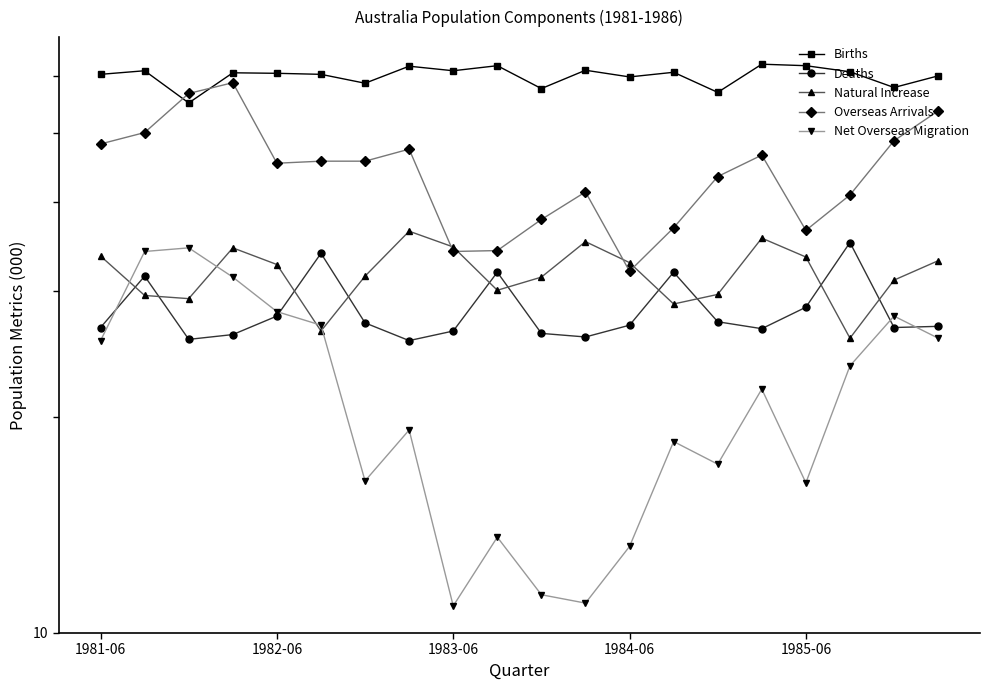

What is the sum of the Natural Increase values at 12 and 18?

64.0